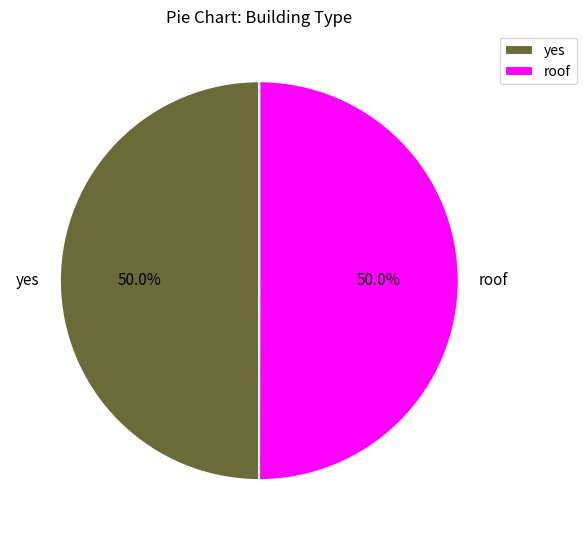

What is the ratio of the value at yes to the value at roof?

1.0